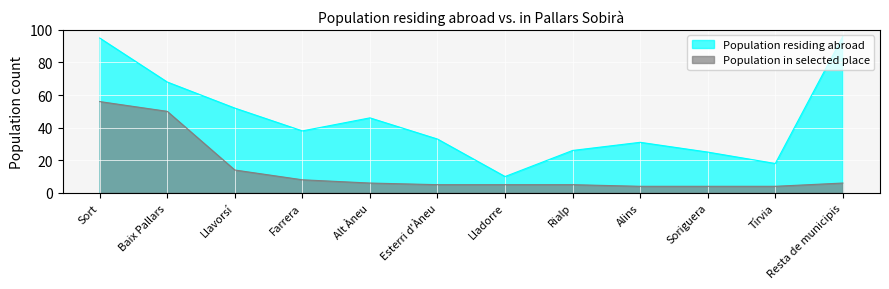

What are all the series names shown in the legend?

Population residing abroad, Population in selected place